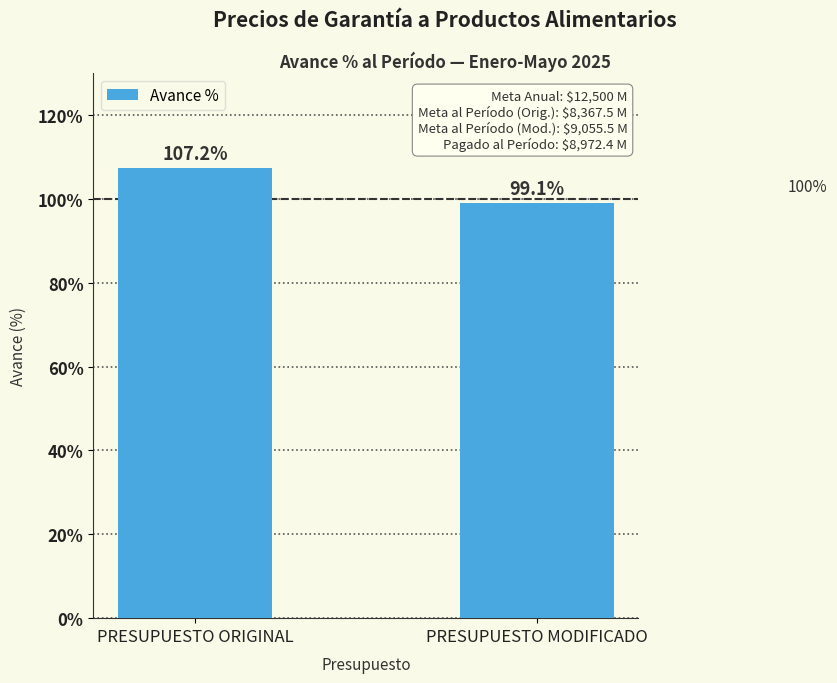

Which has a higher value, PRESUPUESTO MODIFICADO or PRESUPUESTO ORIGINAL?

PRESUPUESTO ORIGINAL